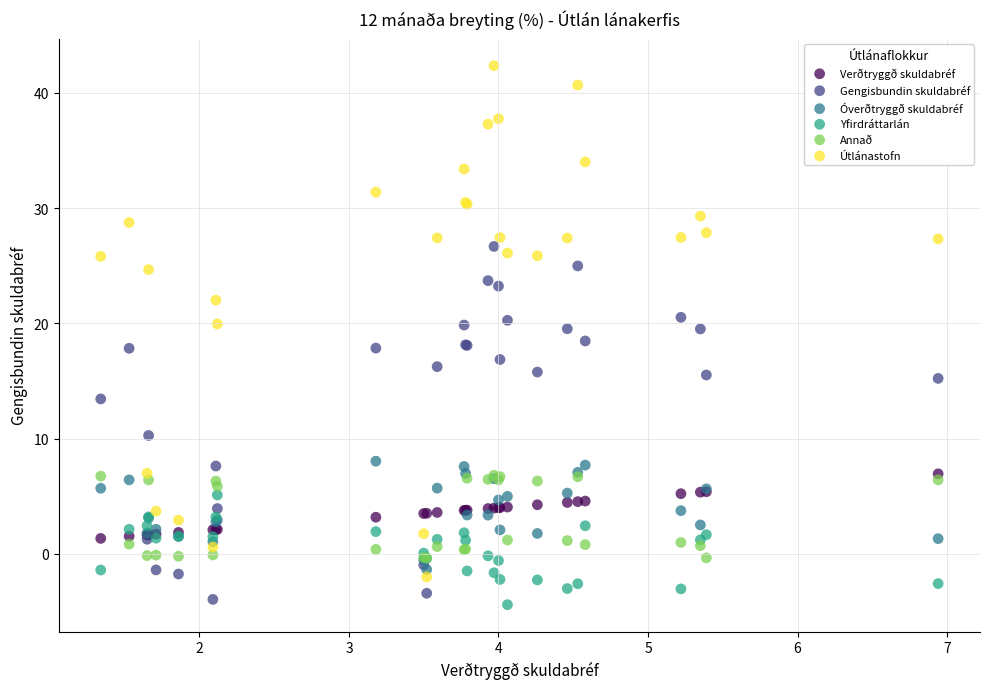

In the Gengisbundin skuldabréf series, what Y value is closest to 11?

10.3